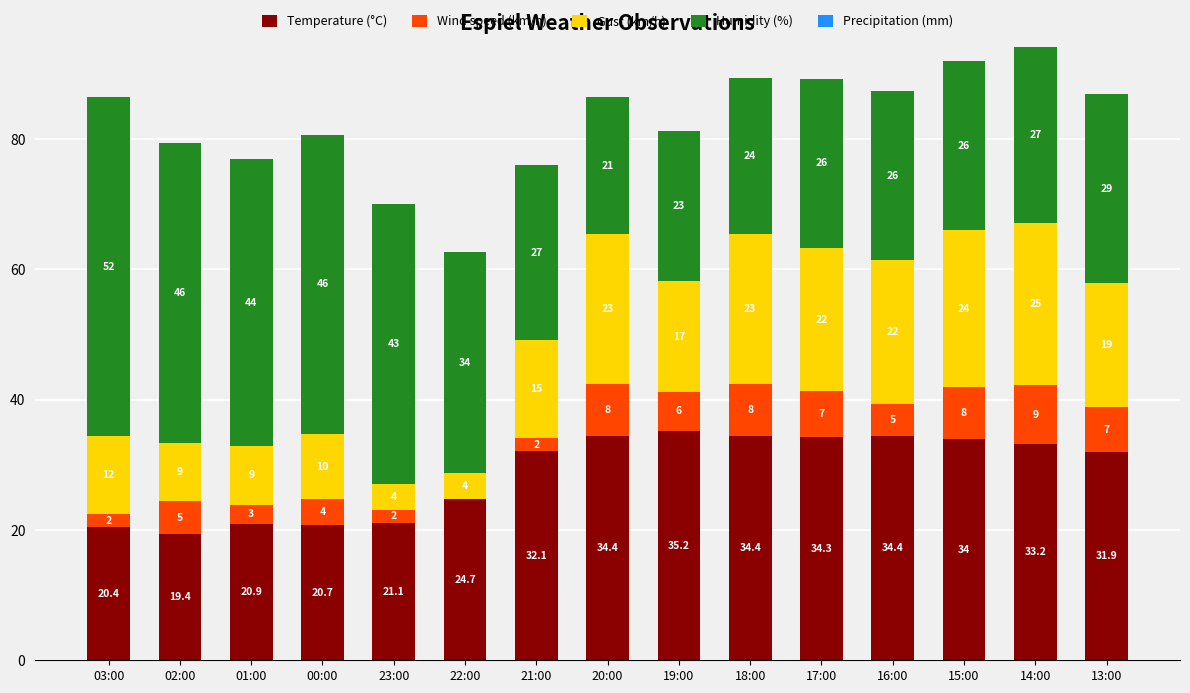

What is the maximum value for Temperature (°C)?

35.2